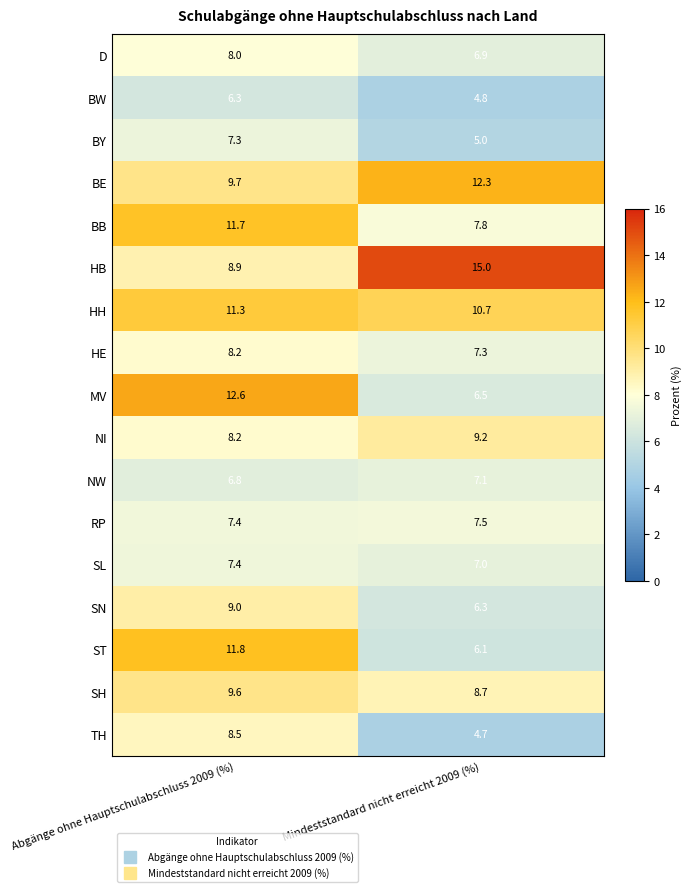

True or false: NI has a value of 8.2 at Abgänge ohne Hauptschulabschluss 2009 (%).

True